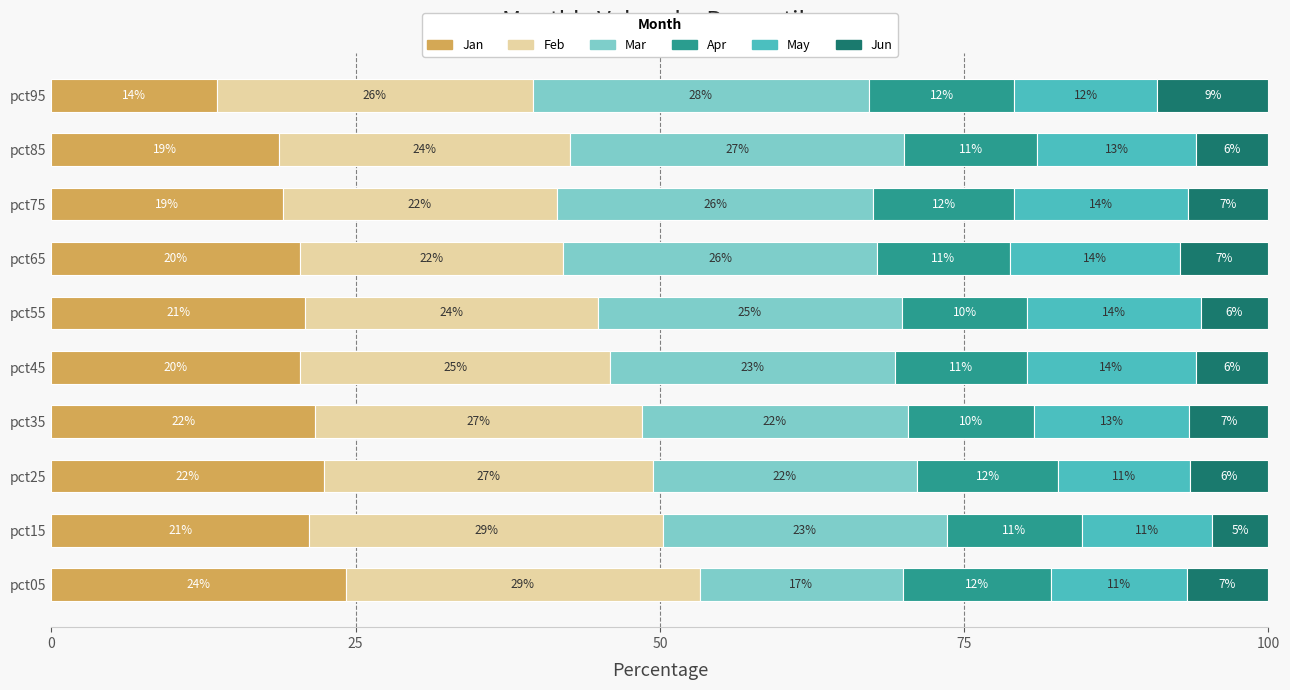

What are all the series names shown in the legend?

Jan, Feb, Mar, Apr, May, Jun